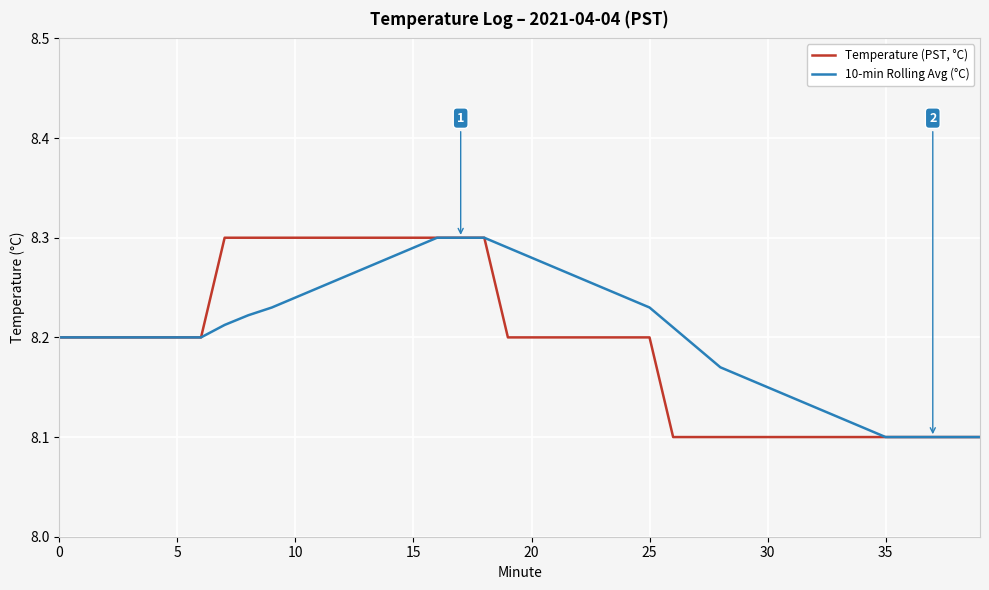

Rank the series by their average value, from highest to lowest.

10-min Rolling Avg (°C), Temperature (PST, °C)